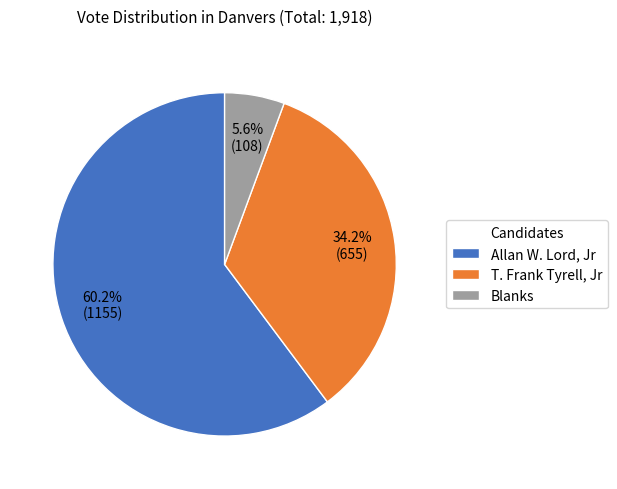

Is the sum of Blanks and T. Frank Tyrell, Jr greater than half?

No